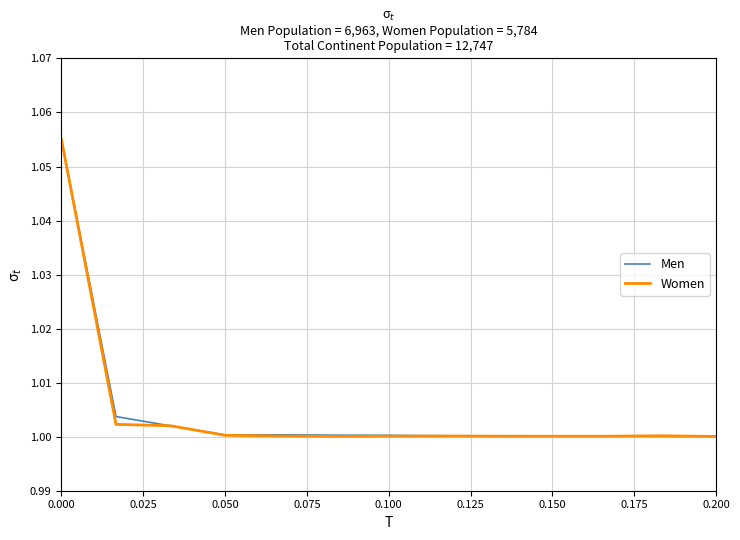

Rank the series by their average value, from lowest to highest.

Women, Men